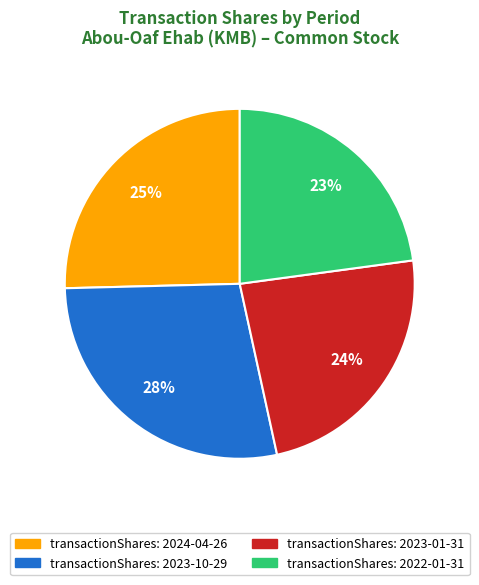

Is there any slice that represents more than half of the pie?

No